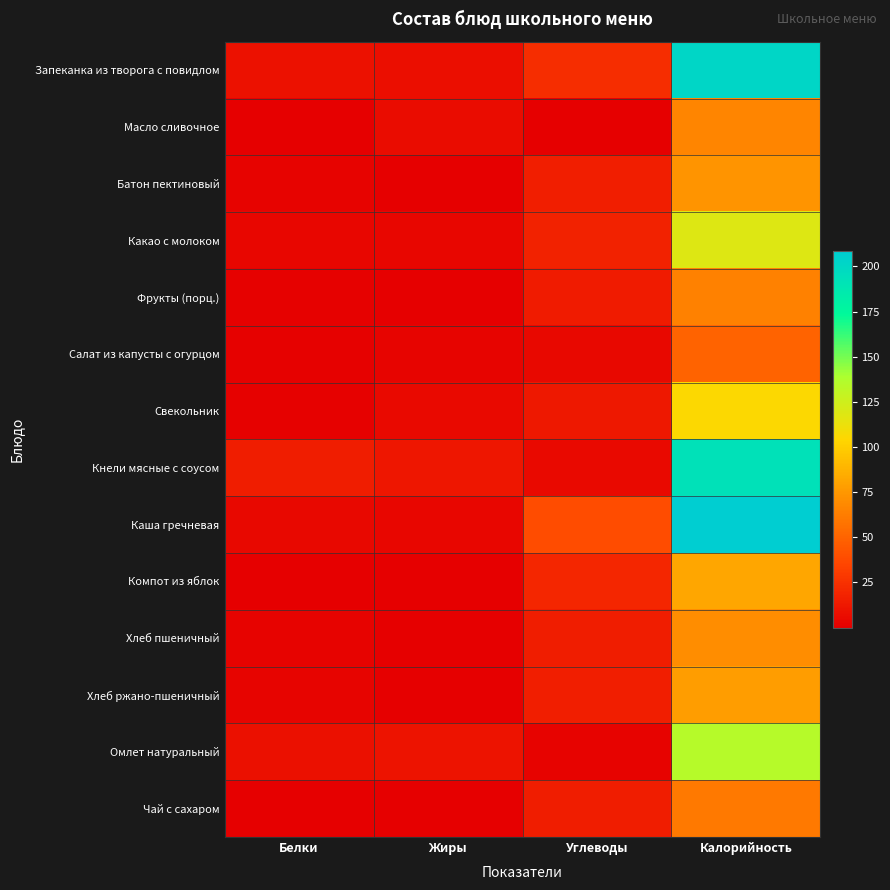

List the series in order of their peak value, highest first.

Каша гречневая, Запеканка из творога с повидлом, Кнели мясные с соусом, Омлет натуральный, Какао с молоком, Свекольник, Компот из яблок, Хлеб ржано-пшеничный, Батон пектиновый, Хлеб пшеничный, Масло сливочное, Фрукты (порц.), Чай с сахаром, Салат из капусты с огурцом